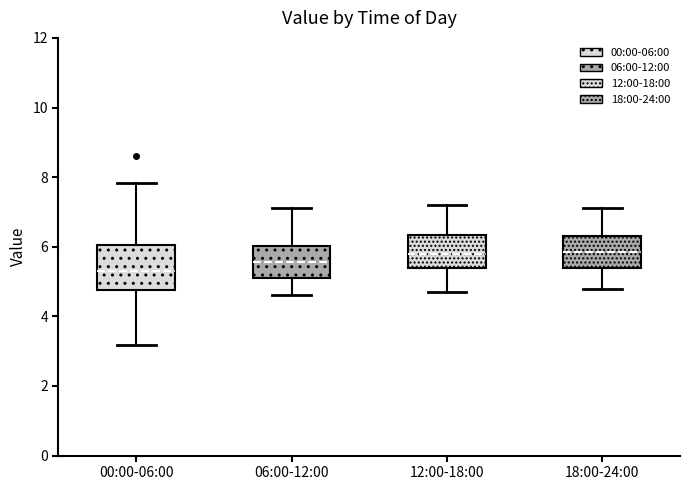

Which box is the tallest, from its lower edge to its upper edge?

00:00-06:00